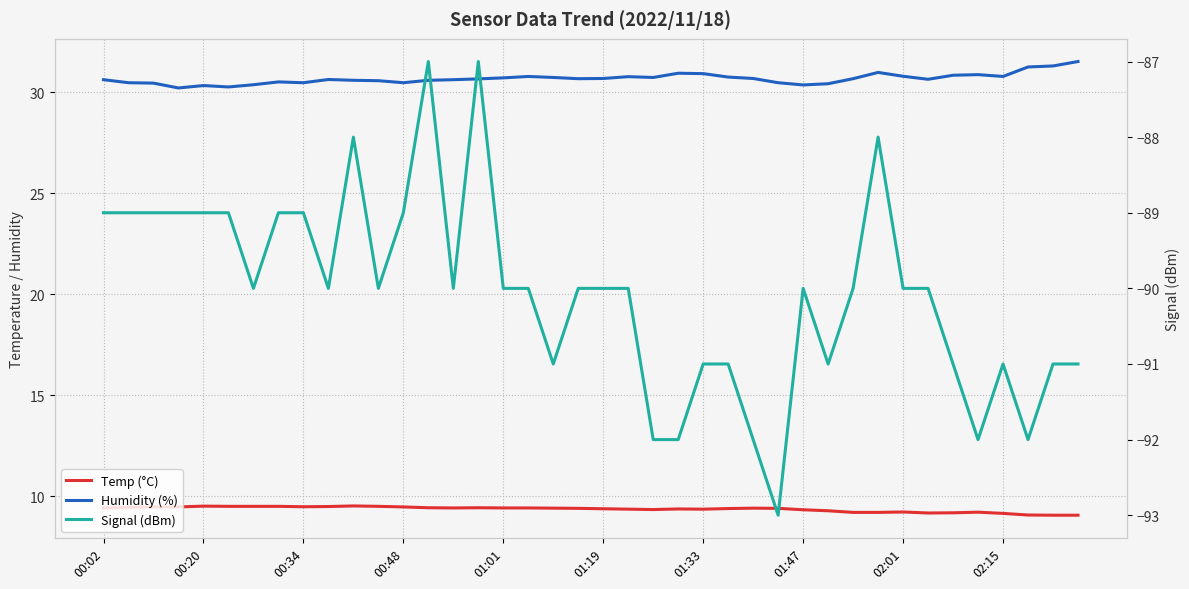

Is this an area chart (filled region under the line)?

No